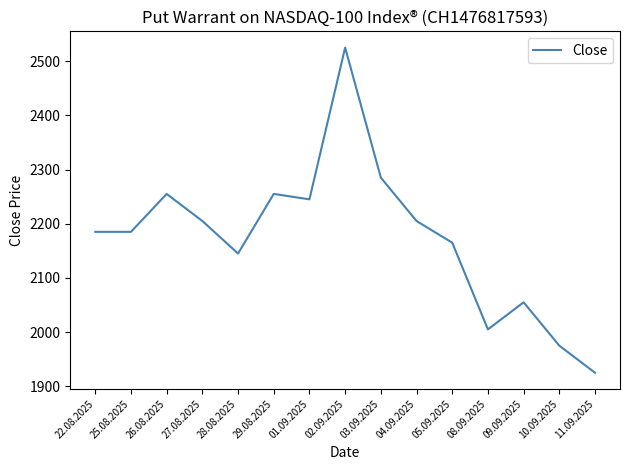

Which category has the highest value across all series?

02.09.2025